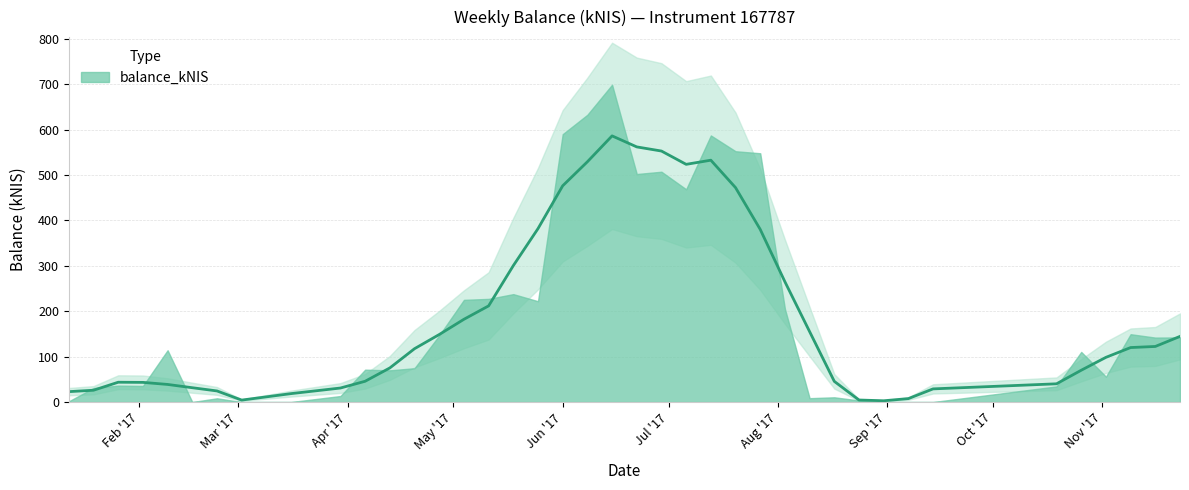

The chart shows a value of 45.6 at 2017-10-19. True or false?

False